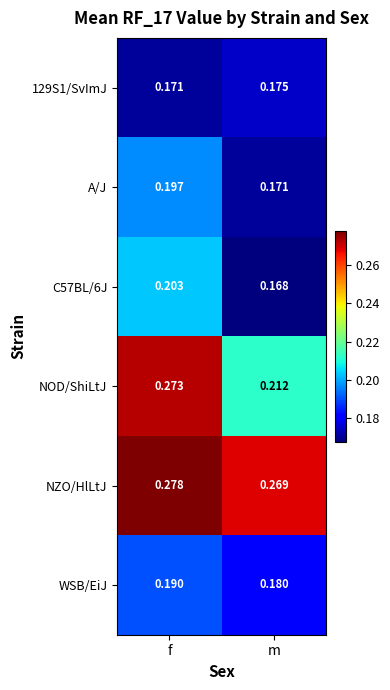

At which label is NOD/ShiLtJ closest to 0?

m